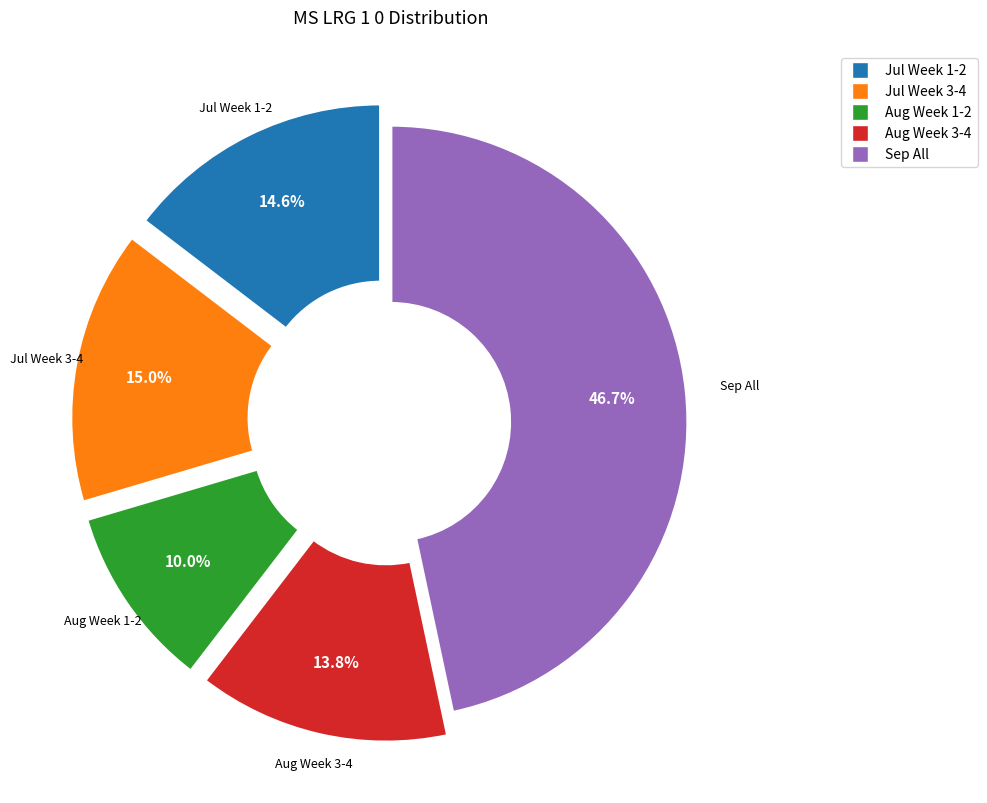

Is there a majority slice in this chart?

No